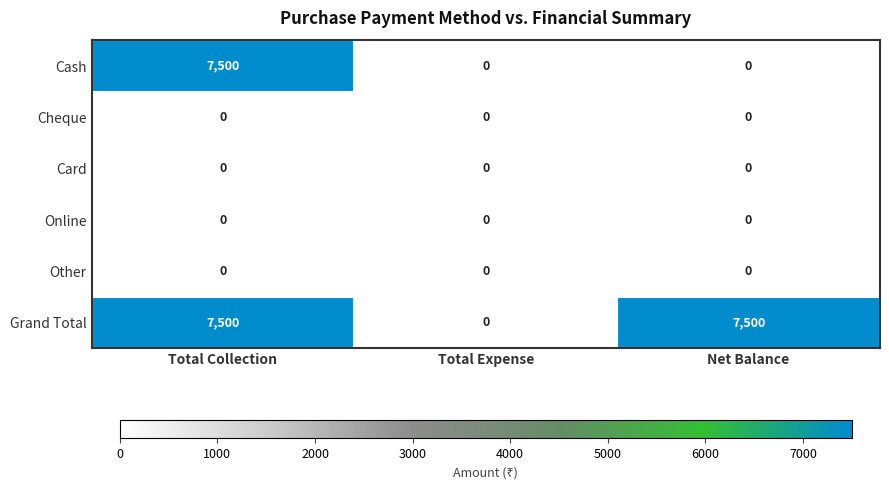

What is the greatest value displayed?

7500